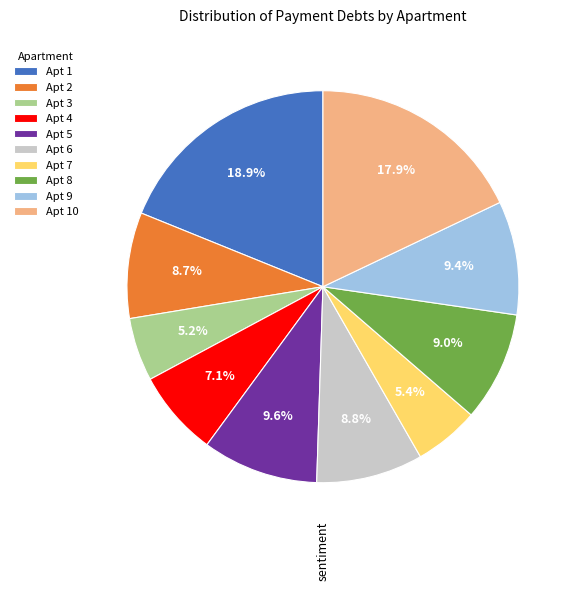

Count the number of slices in the pie.

10